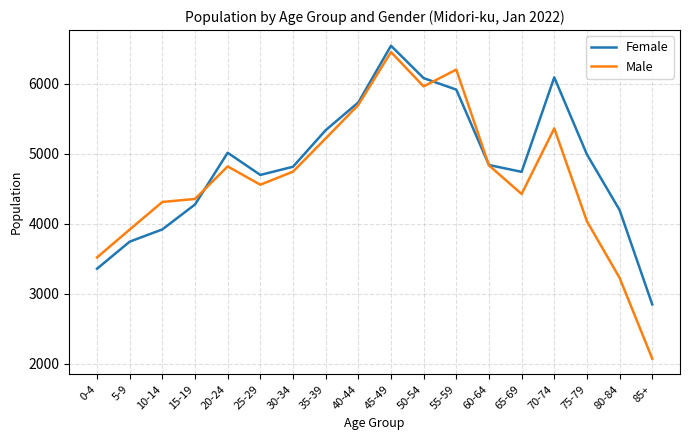

What is the difference between the Male values at 50-54 and 80-84?

2735